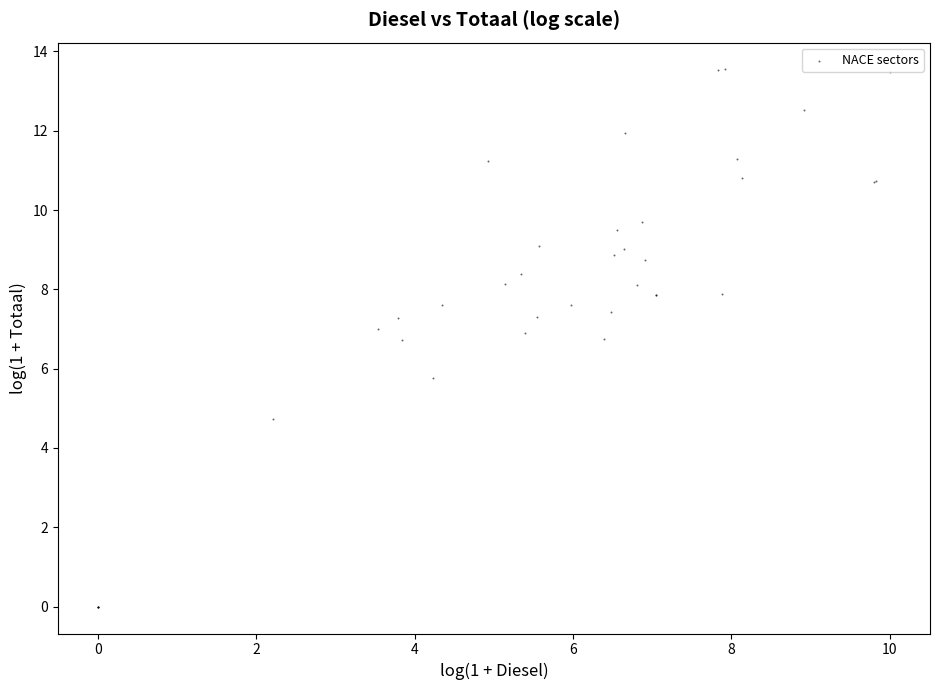

What Y value in the scatter plot is closest to 6?

5.8